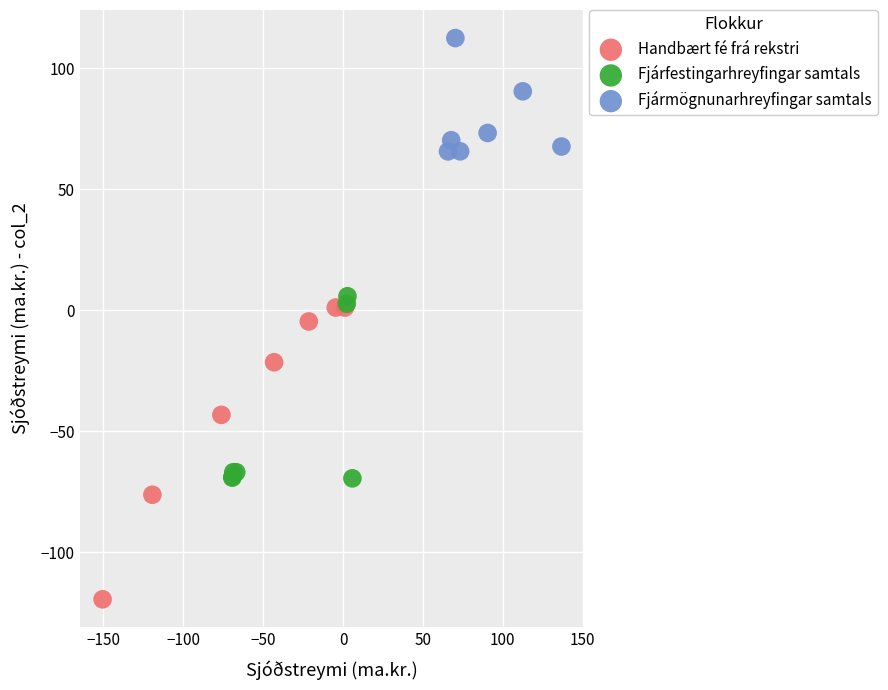

Which series has the widest spread of Y values?

Handbært fé frá rekstri